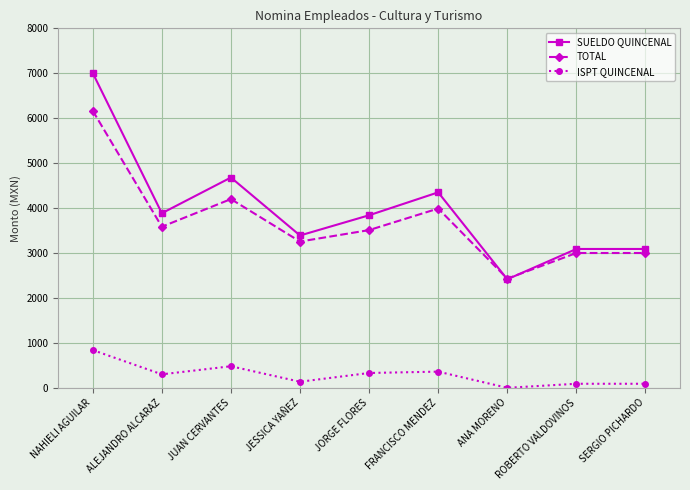

What is the value of the TOTAL point at the 9th from the left?

3000